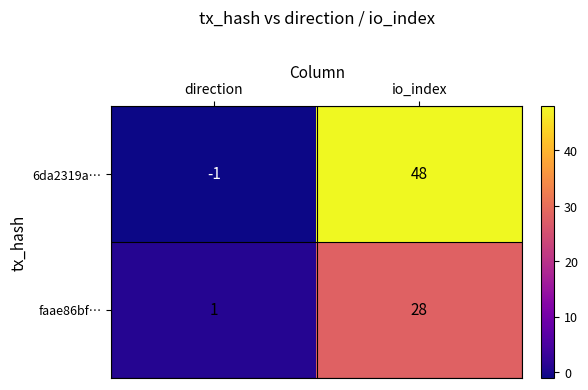

What is the sum of all 6da2319a… values?

47